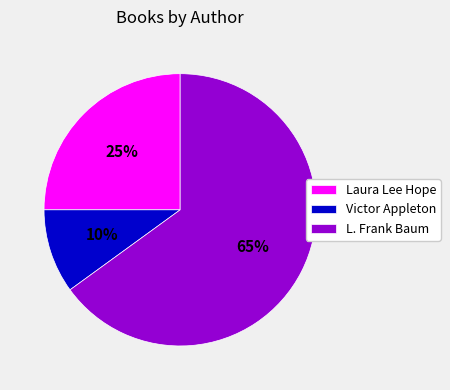

Which slice represents more than half of the pie?

L. Frank Baum